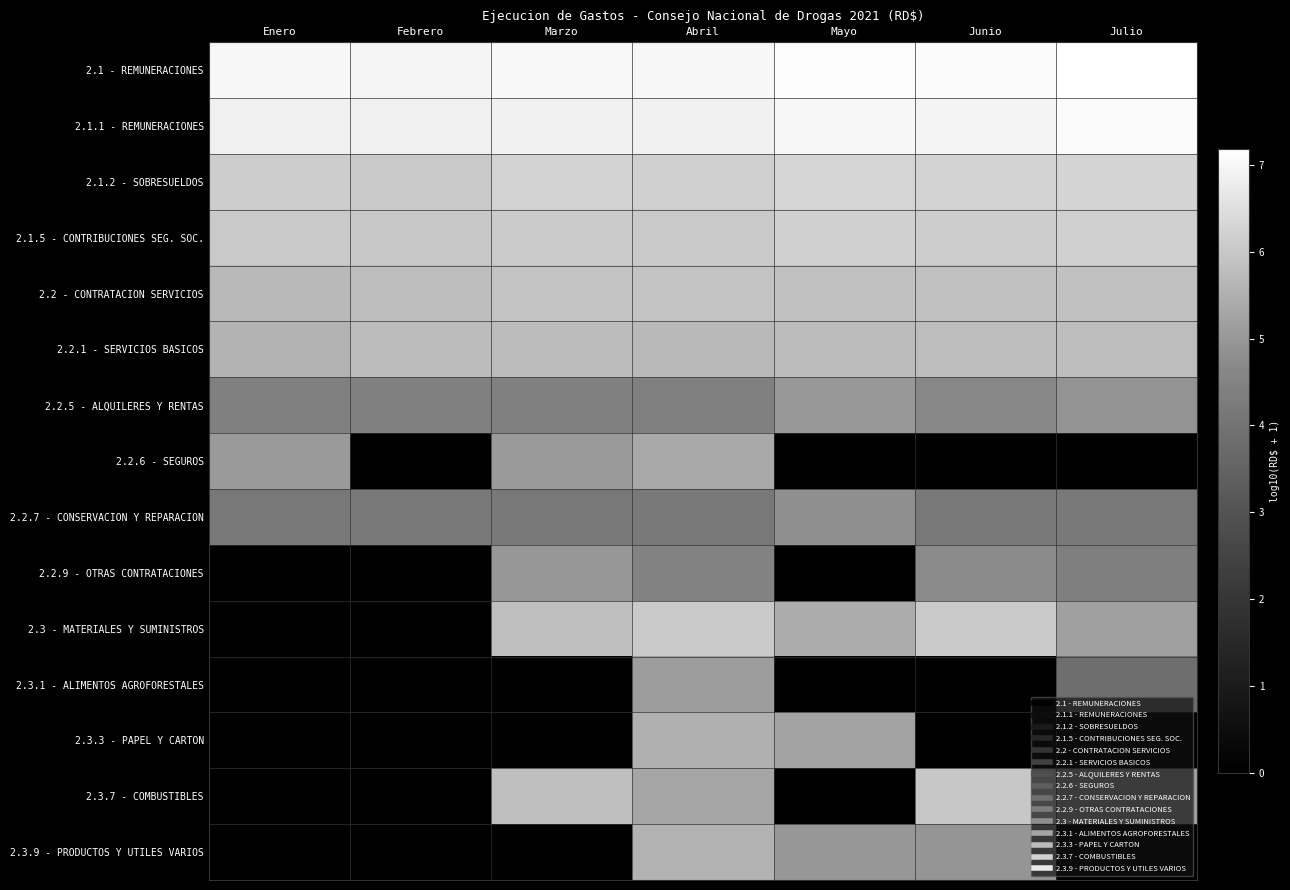

How many distinct data groups are displayed?

15